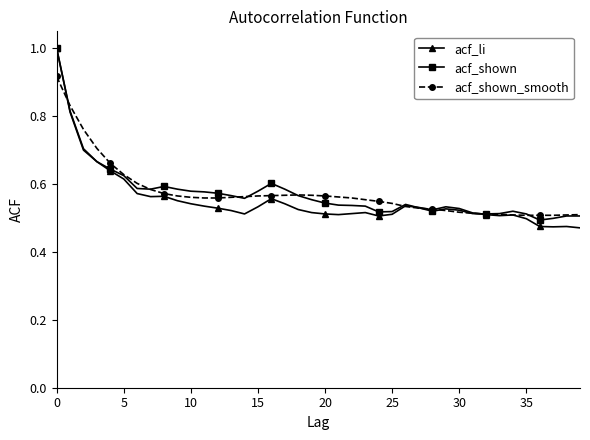

Count the number of categories in the chart.

40